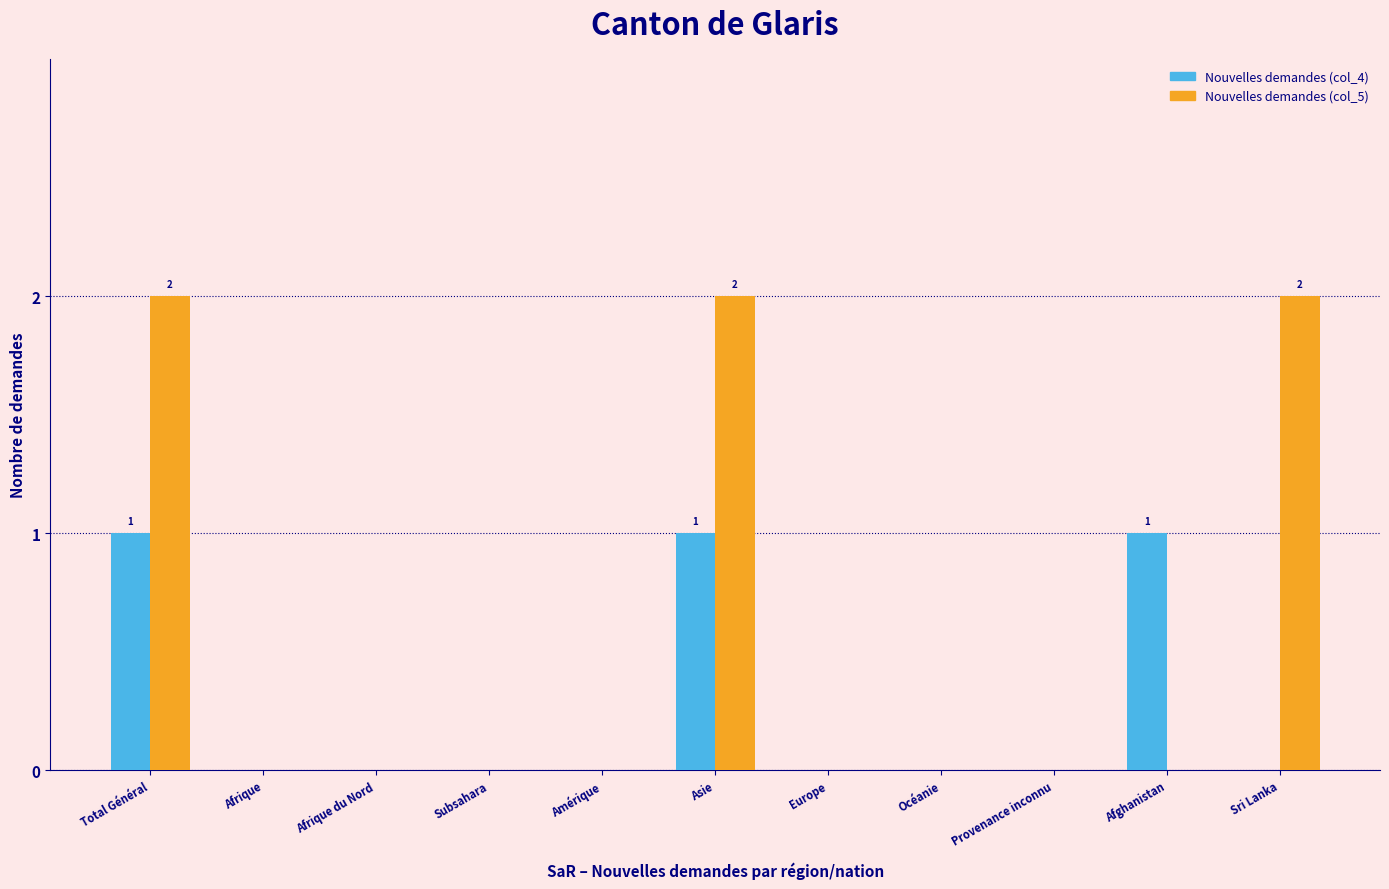

Reading left to right, extract all data points from this chart.

Nouvelles demandes (col_4): Total Général=1	Afrique=0	Afrique du Nord=0	Subsahara=0	Amérique=0	Asie=1	Europe=0	Océanie=0	Provenance inconnu=0	Afghanistan=1	Sri Lanka=0
Nouvelles demandes (col_5): Total Général=2	Afrique=0	Afrique du Nord=0	Subsahara=0	Amérique=0	Asie=2	Europe=0	Océanie=0	Provenance inconnu=0	Afghanistan=0	Sri Lanka=2